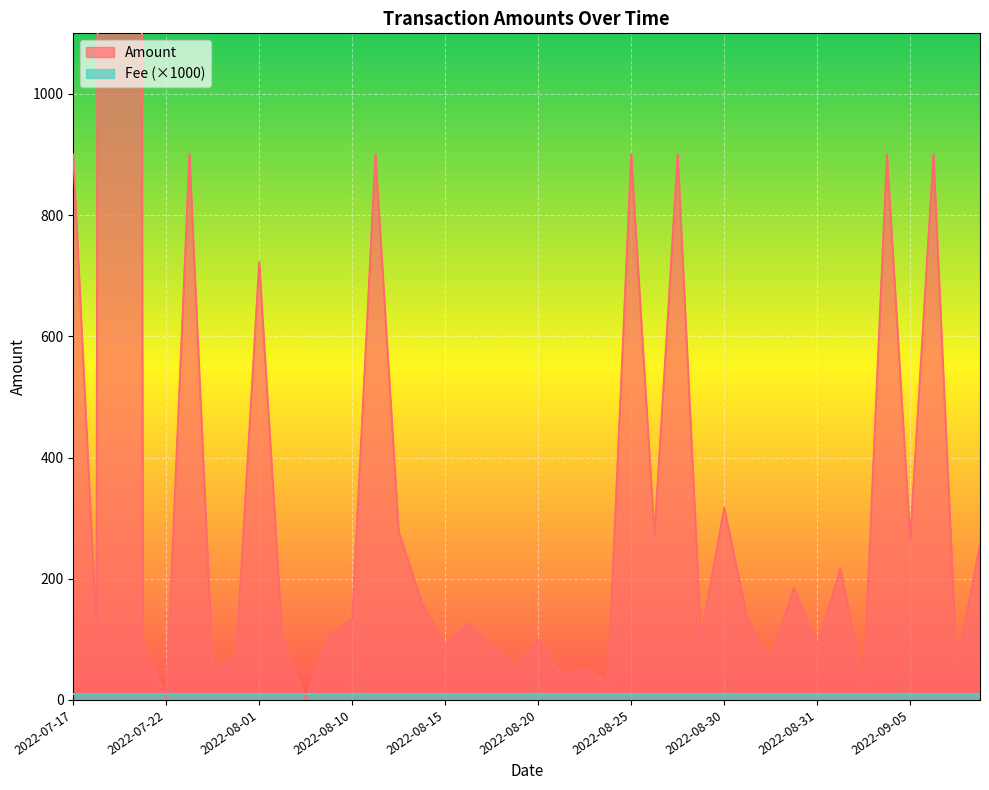

What is the value of the 13th point from the left?

133.1